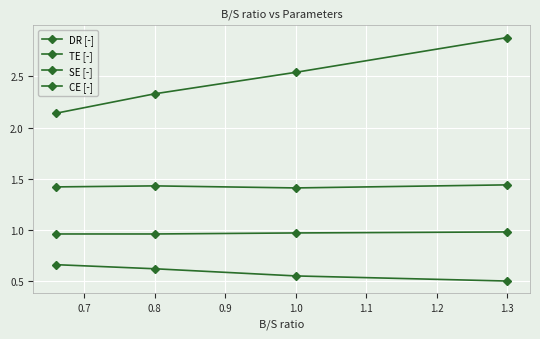

How many categories are shown in the chart?

4